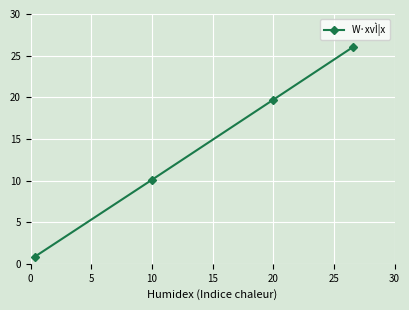

True or false: there are more than 0 points higher than both neighbors.

False